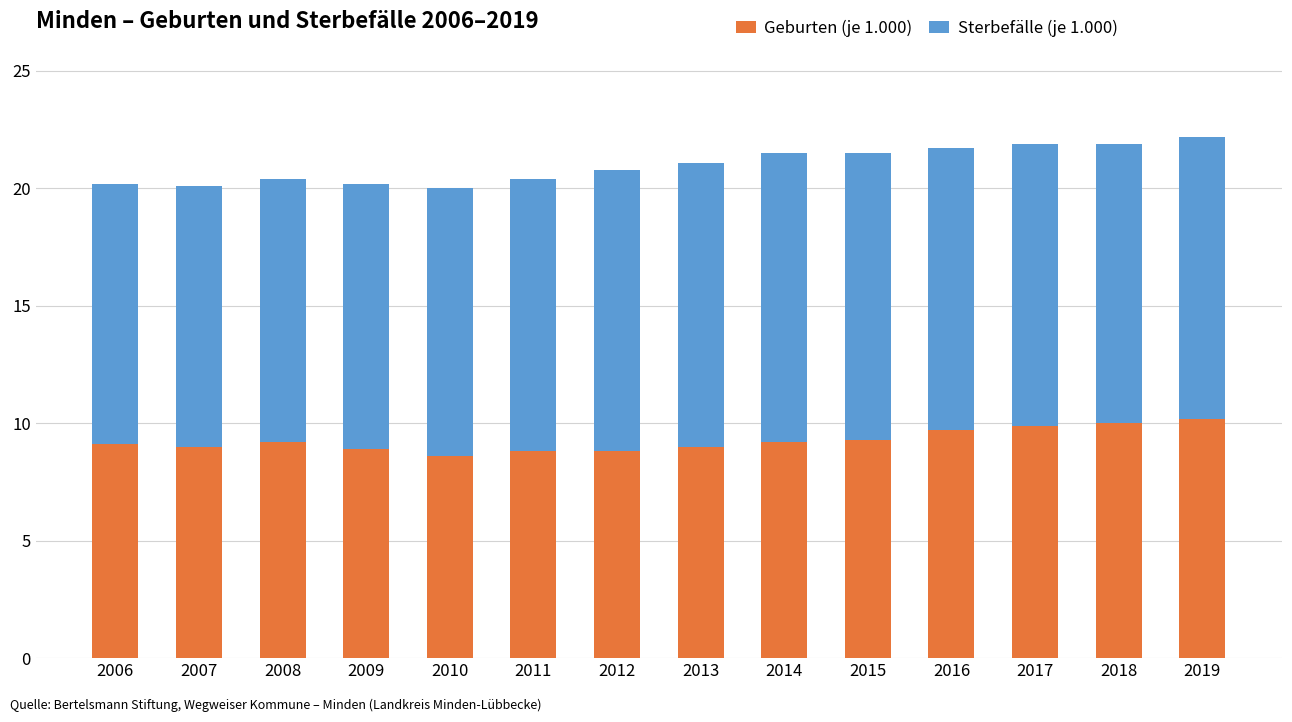

What is the lowest value of the Geburten (je 1.000) series?

8.6